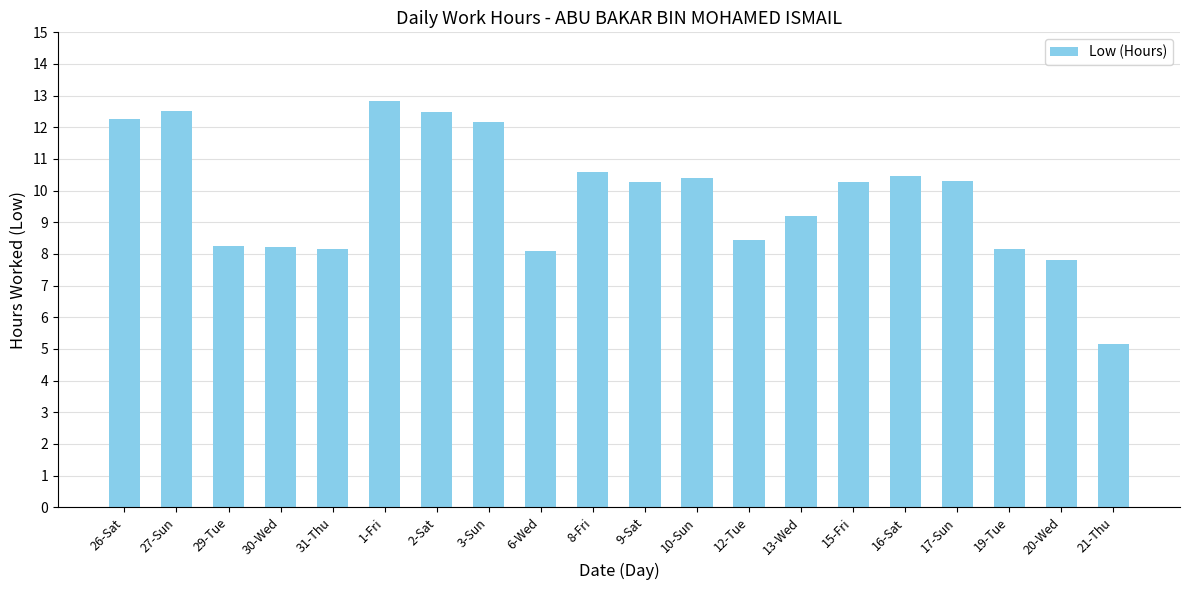

What is the difference between the values at 31-Thu and 29-Tue?

0.1